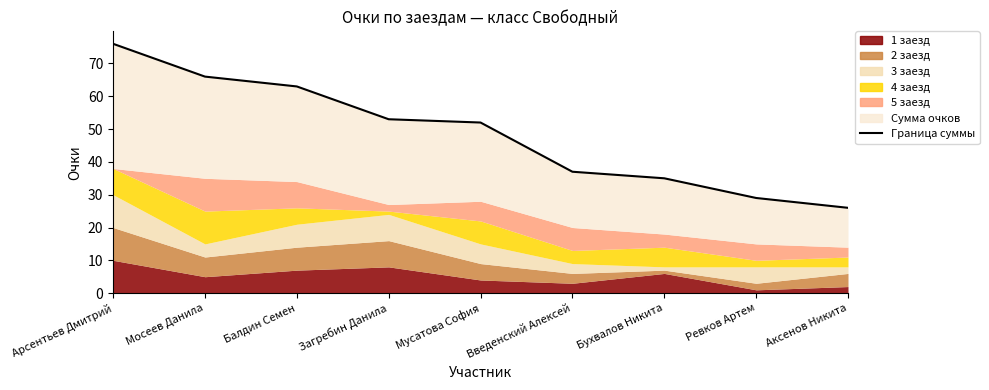

How many intersections are there between 3 заезд and 2 заезд?

1